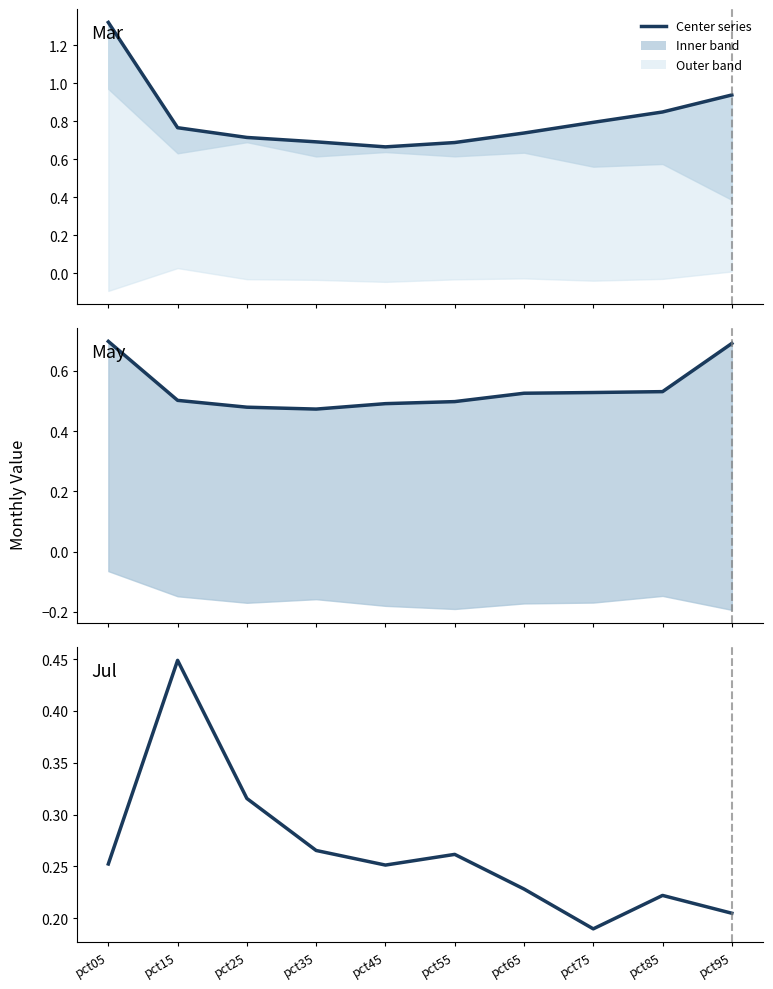

At which category is the sum across all series the highest?

pct05